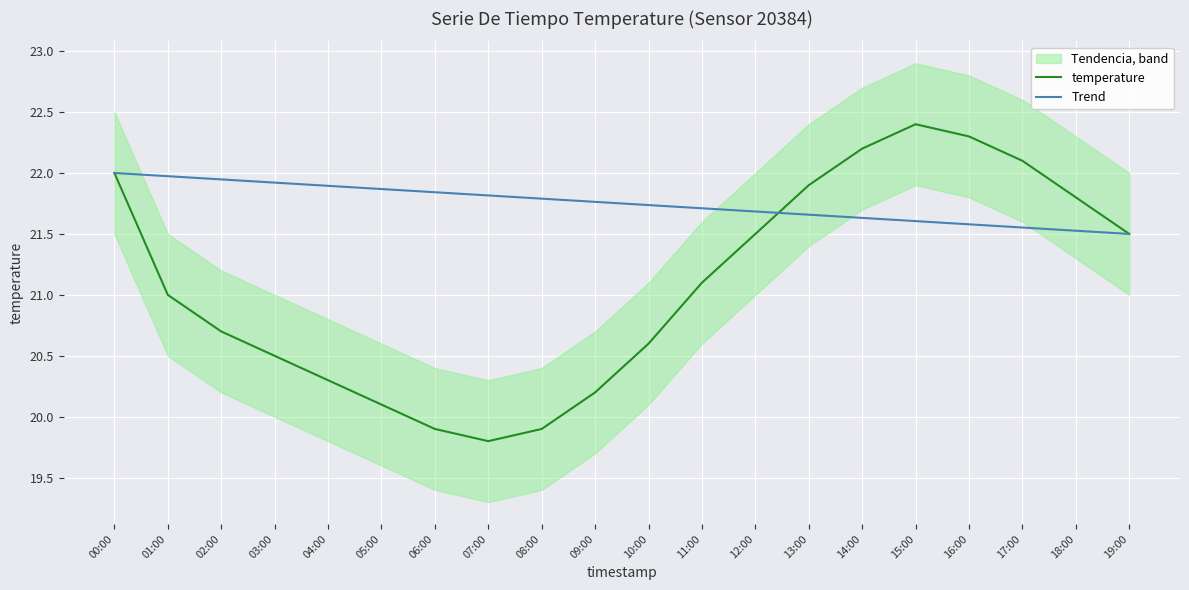

What is the sum of all Trend values?

435.0